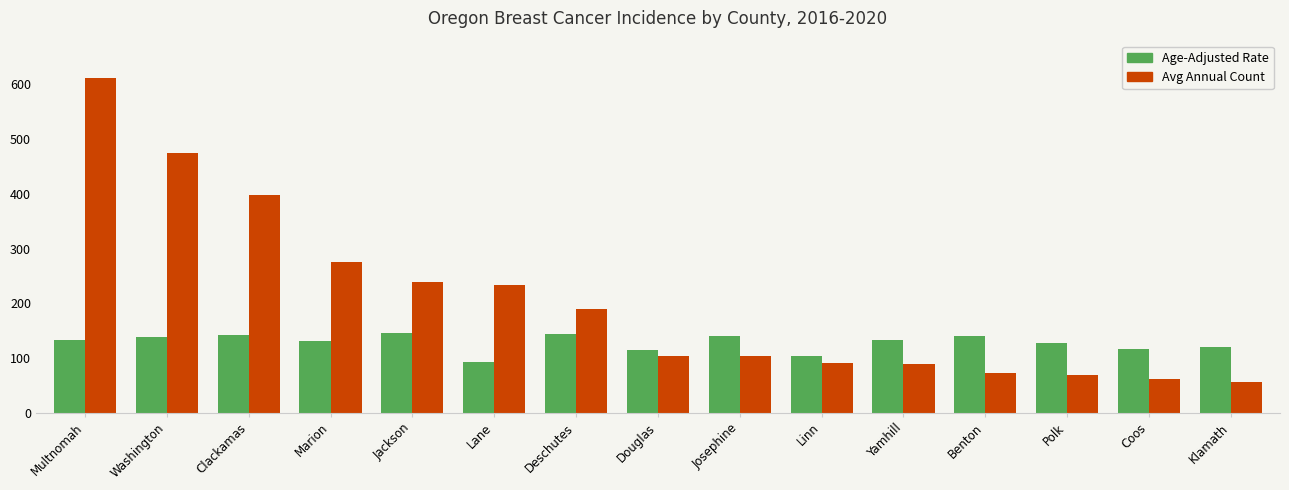

What is the total value across all series at Polk?

196.2